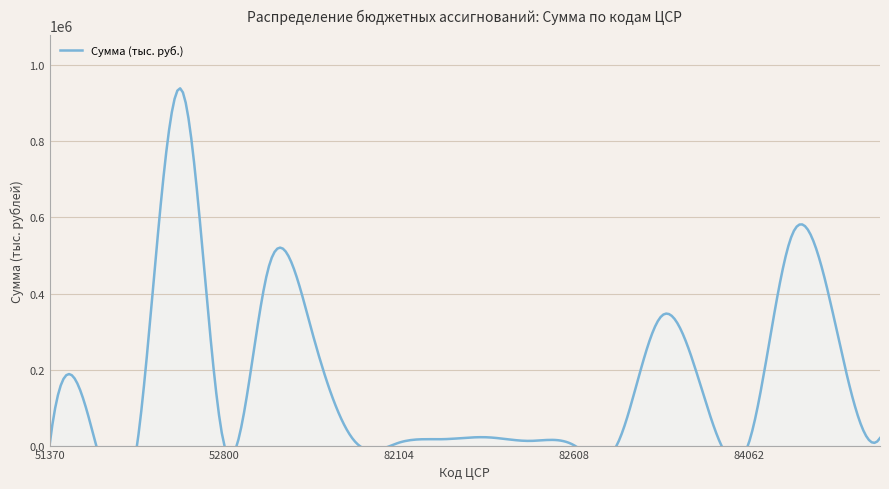

What is the difference between the values at 82608 and 82102?

300670.8